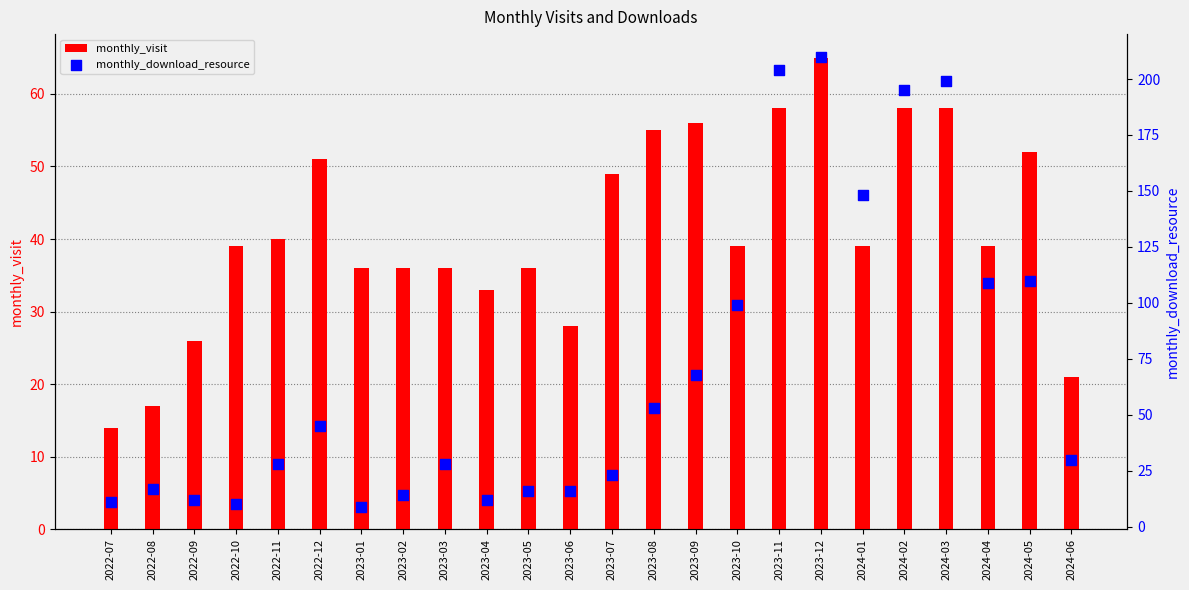

Which series contains the highest Y value?

monthly_download_resource